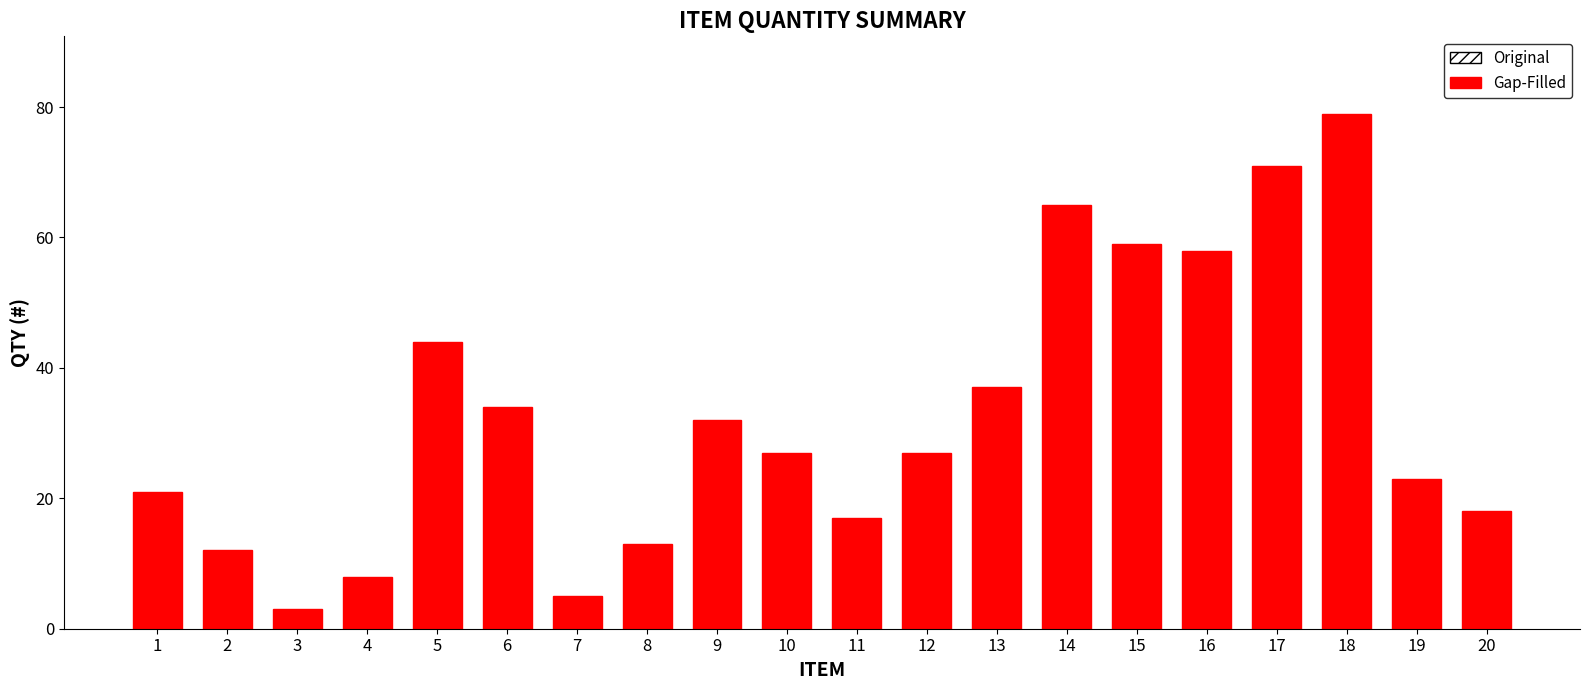

Is it true that the value at 18 is 79?

True